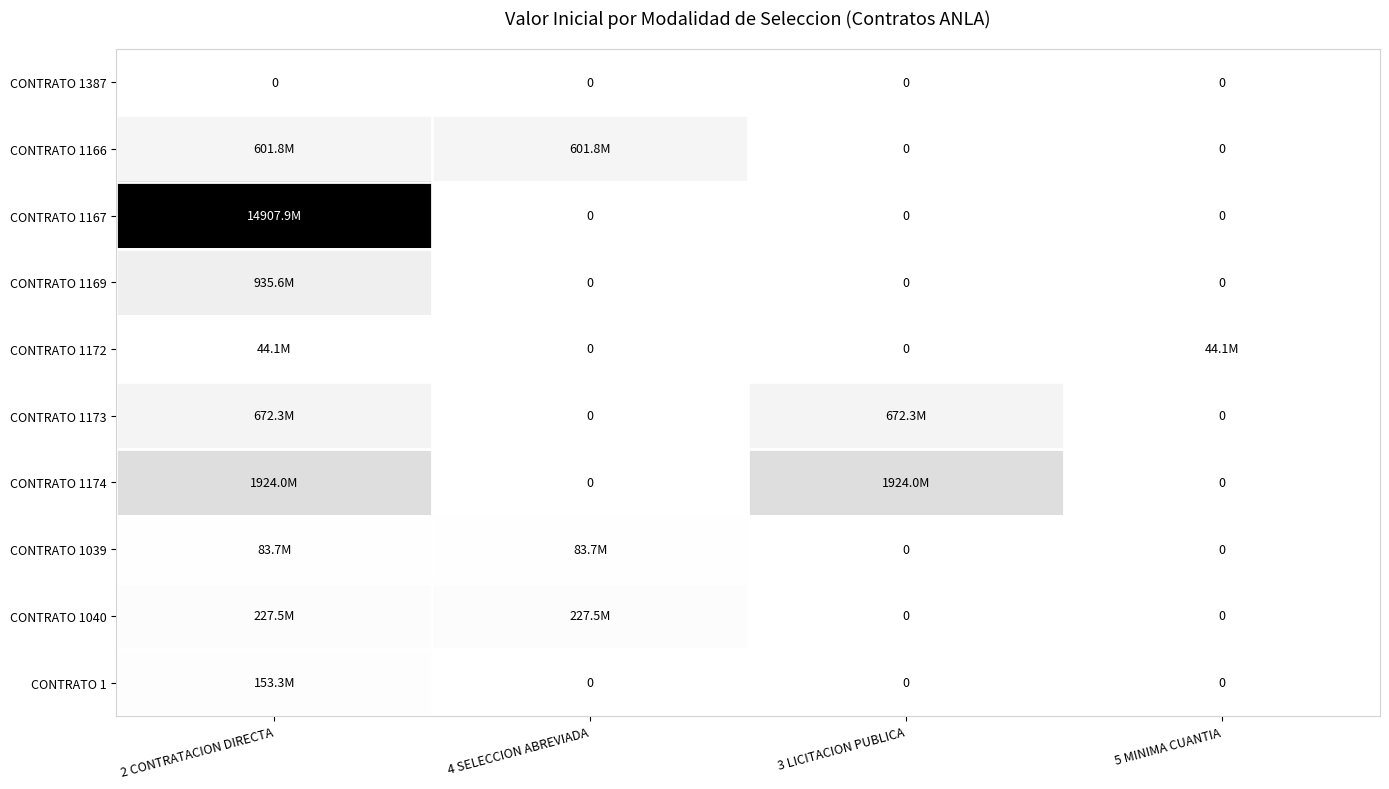

At which label does CONTRATO 1169 reach its peak?

2 CONTRATACION DIRECTA